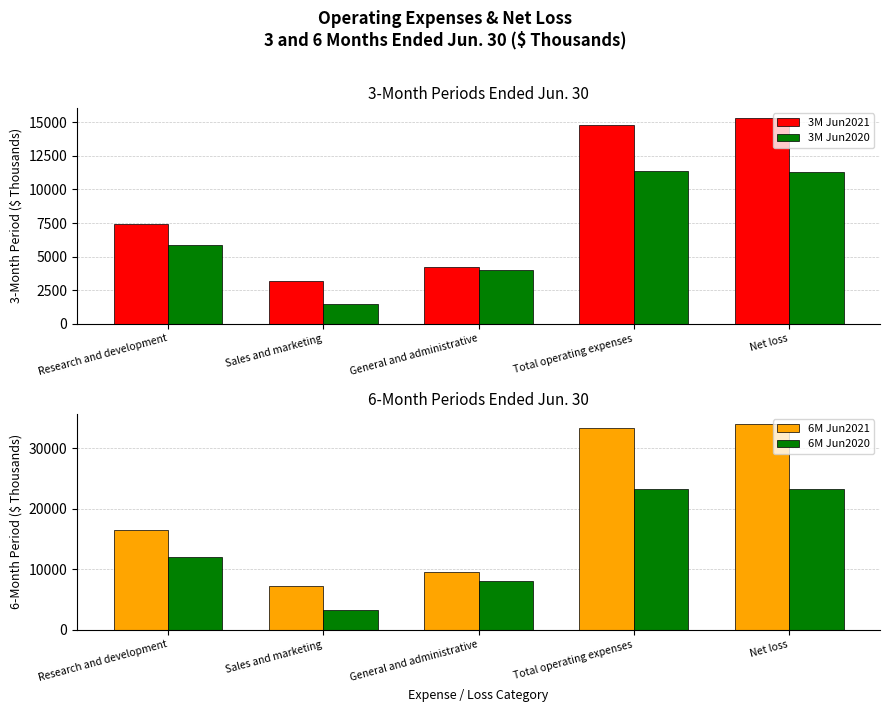

The value of 6M Jun2020 at Research and development is 12051. True or false?

True